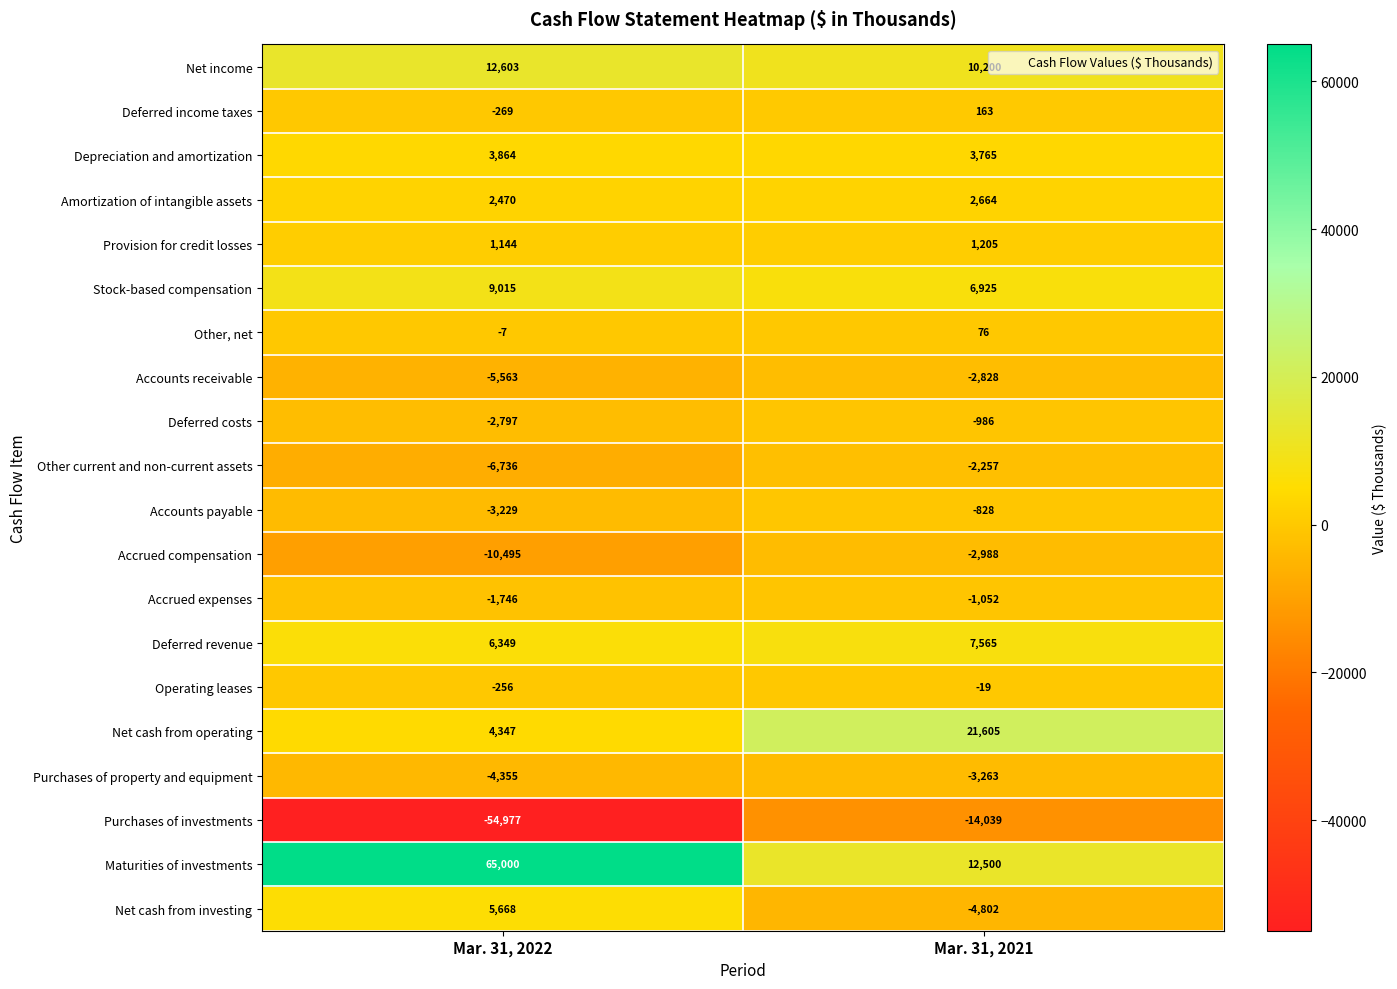

The Operating leases series shows -105 at Mar. 31, 2022. True or false?

False